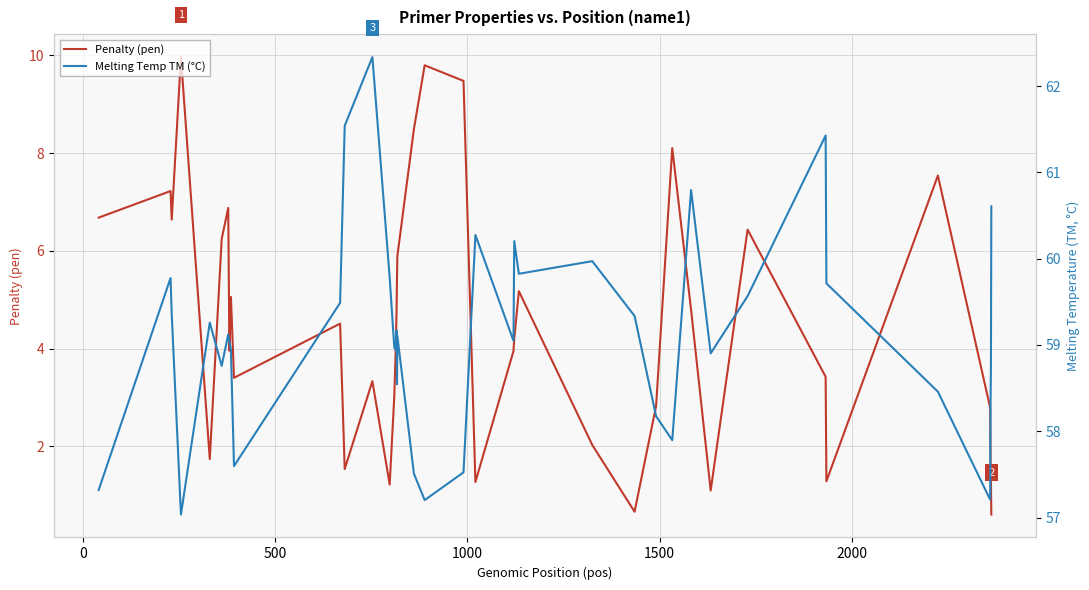

True or false: Melting Temp TM (°C) and Penalty (pen) cross at least once.

False